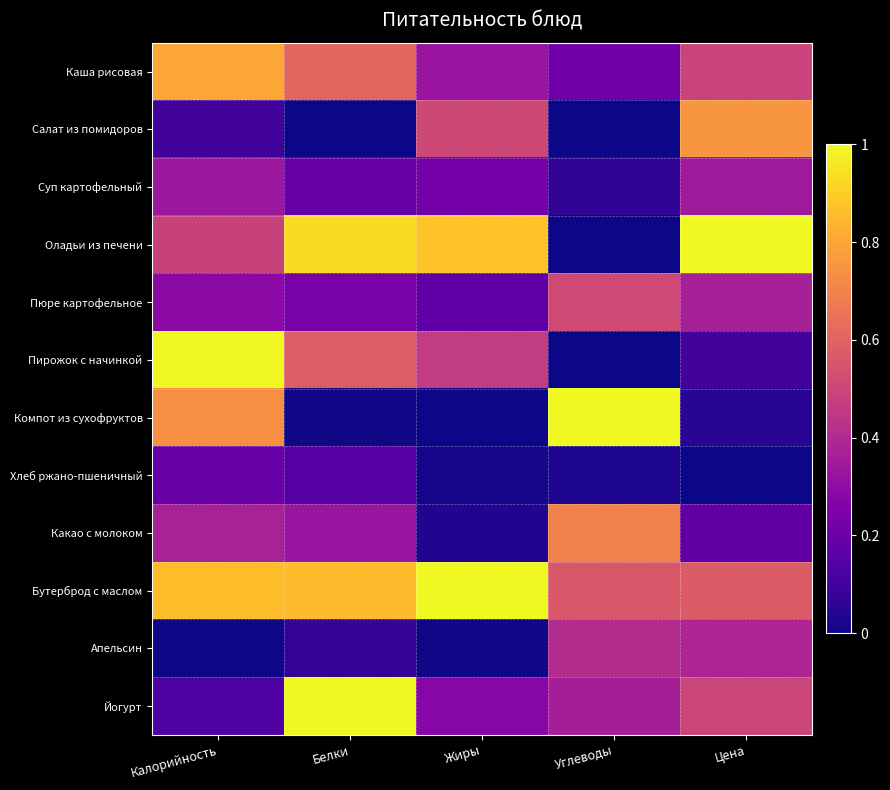

Which category has the lowest value across all series?

Белки